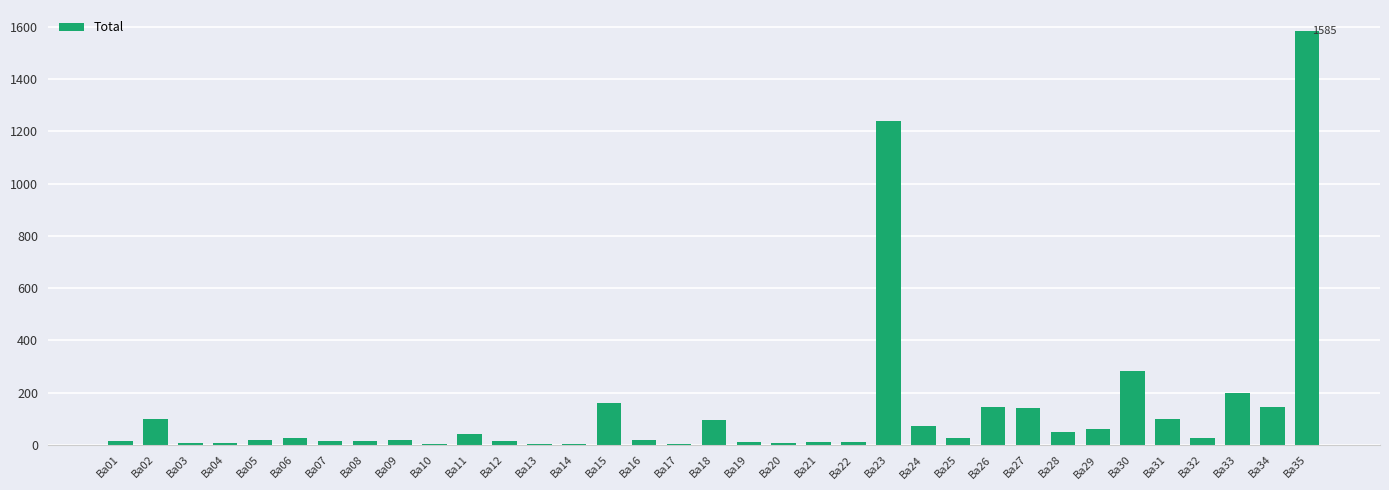

The value at Ba26 is 144. True or false?

True